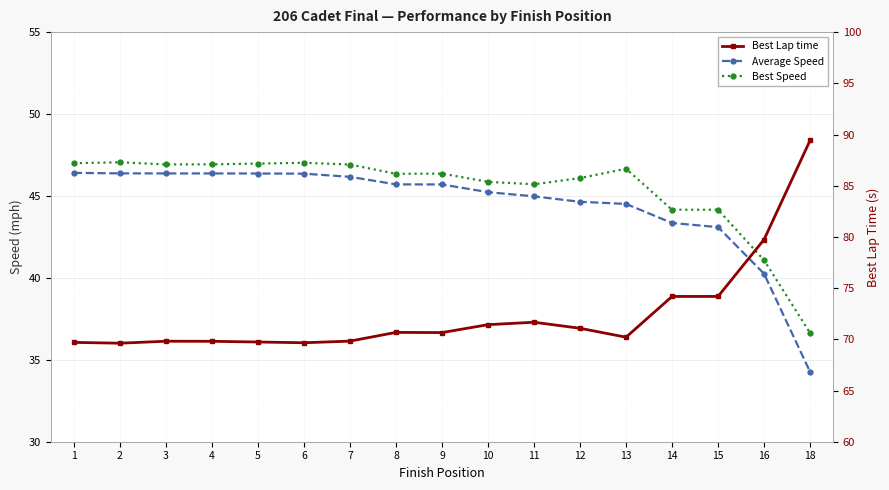

Count the number of categories in the chart.

17